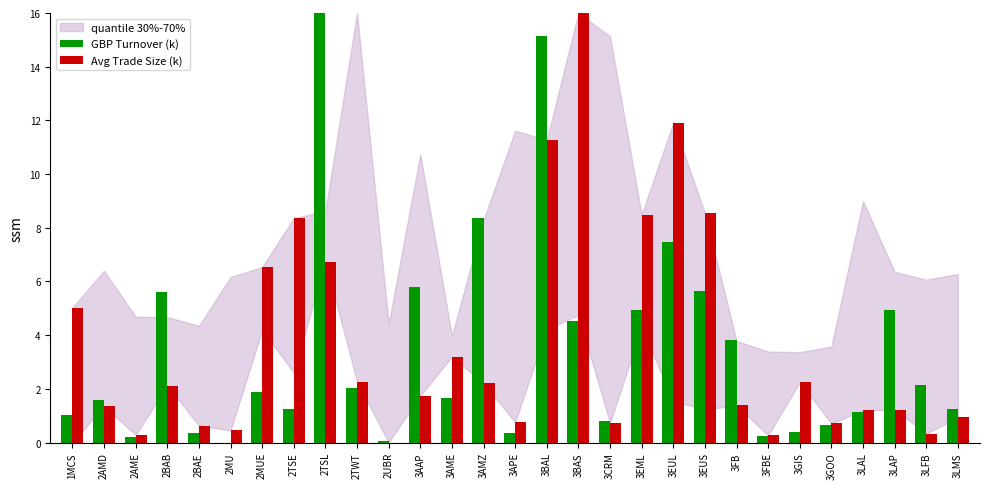

Between 2TSE and 3EML, which series saw the biggest shift?

GBP Turnover (k)